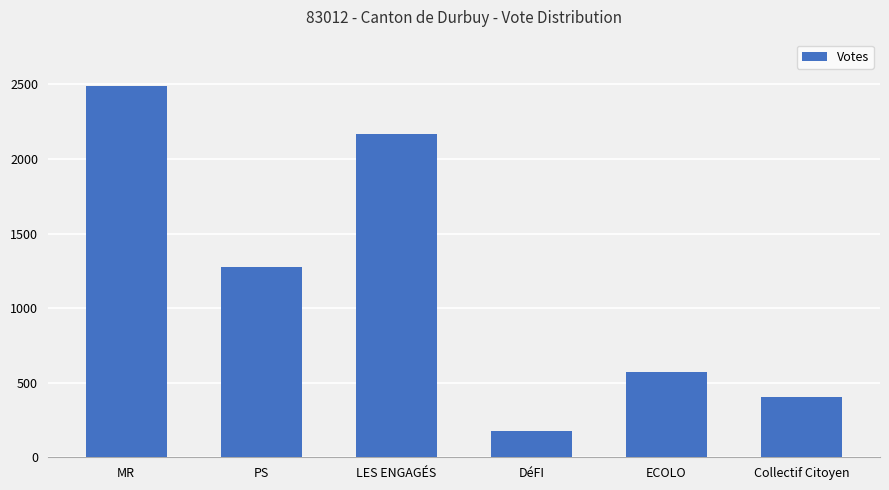

List the labels in order of value, largest first.

MR, LES ENGAGÉS, PS, ECOLO, Collectif Citoyen, DéFI